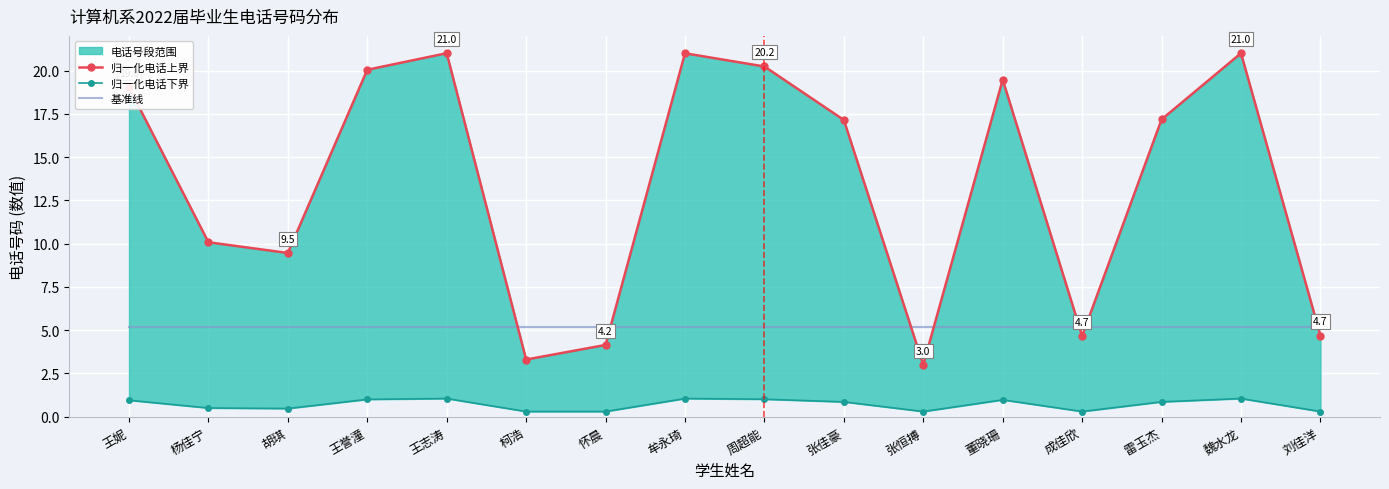

Where is 归一化电话上界 nearest to the value 12?

杨佳宁